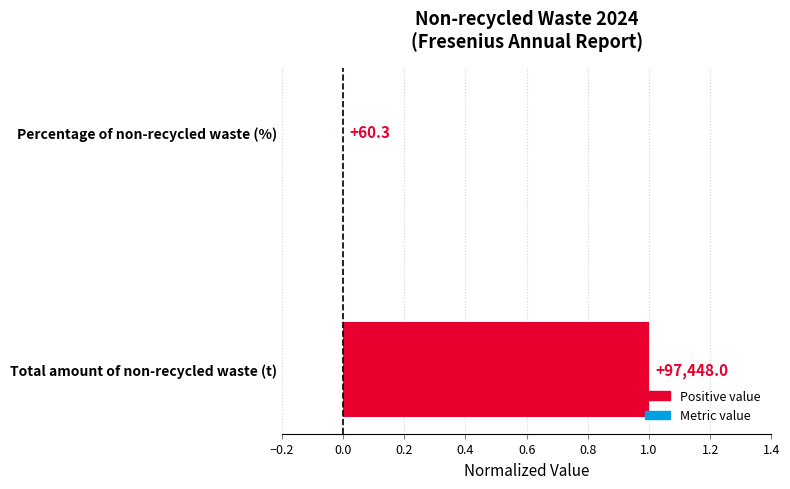

How many data points are less than 1?

1